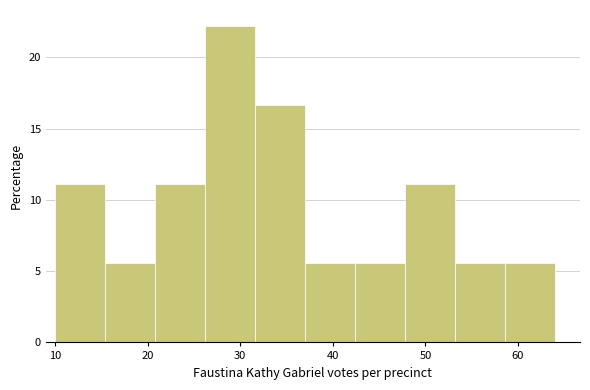

Reading left to right, list every bar in this chart as the range it spans on the x-axis followed by its height. Neither the bar edges nor the heights are printed on the chart, so give them approximately, as read against the axes.

10.0 to 15.4: 11.0
15.4 to 20.8: 5.5
20.8 to 26.2: 11.0
26.2 to 31.6: 22.0
31.6 to 37.0: 16.5
37.0 to 42.4: 5.5
42.4 to 47.8: 5.5
47.8 to 53.2: 11.0
53.2 to 58.6: 5.5
58.6 to 64.0: 5.5